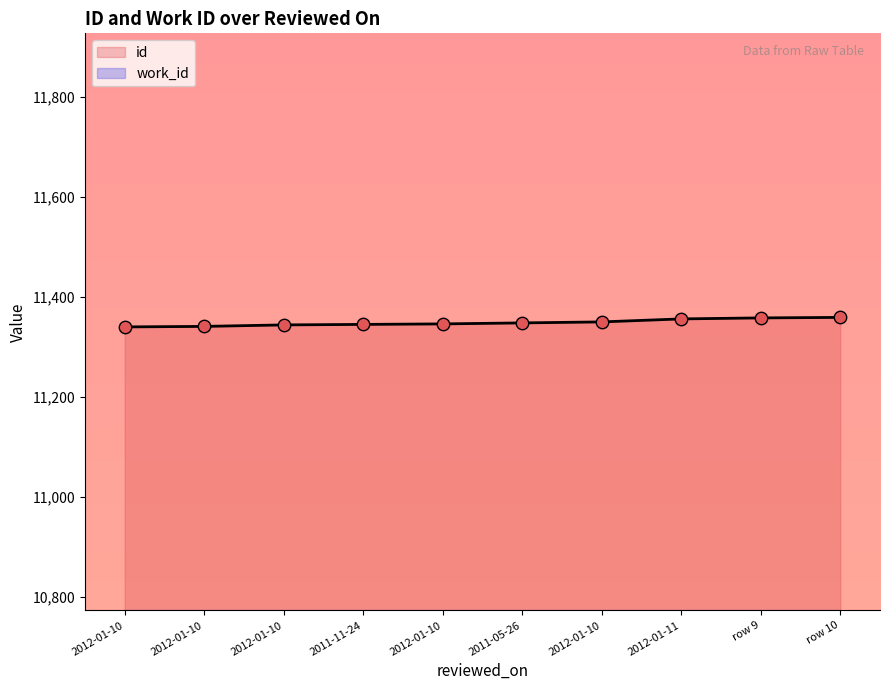

What is the change in value from 2012-01-11 to row 9?

+2